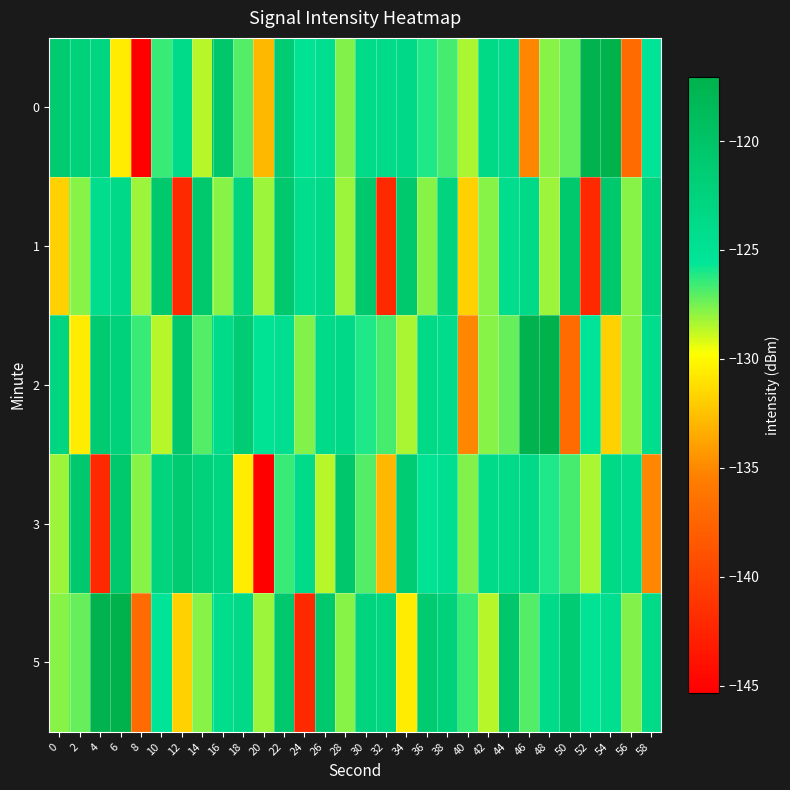

Reading left to right, list all the values displayed in this chart.

0: 0=-121.2	2=-122.4	4=-123.0	6=-130.6	8=-145.3	10=-126.5	12=-123.8	14=-128.6	16=-120.7	18=-127.0	20=-132.9	22=-121.4	24=-125.0	26=-124.6	28=-127.7	30=-123.9	32=-123.8	34=-123.7	36=-126.0	38=-126.7	40=-128.4	42=-123.5	44=-124.1	46=-135.1	48=-127.9	50=-127.2	52=-117.4	54=-117.1	56=-136.9	58=-125.4
1: 0=-131.8	2=-127.8	4=-124.3	6=-123.7	8=-128.2	10=-120.7	12=-142.0	14=-120.7	16=-127.8	18=-122.8	20=-128.2	22=-120.7	24=-124.3	26=-123.7	28=-128.2	30=-120.7	32=-142.0	34=-120.7	36=-127.8	38=-122.8	40=-131.8	42=-127.8	44=-124.3	46=-123.7	48=-128.2	50=-120.7	52=-142.0	54=-120.7	56=-127.8	58=-122.8
2: 0=-123.0	2=-130.6	4=-121.2	6=-122.4	8=-126.5	10=-128.6	12=-120.7	14=-127.0	16=-123.9	18=-121.4	20=-125.0	22=-124.6	24=-127.7	26=-123.8	28=-123.7	30=-126.0	32=-126.7	34=-128.4	36=-123.5	38=-124.1	40=-135.1	42=-127.9	44=-127.2	46=-117.4	48=-117.1	50=-136.9	52=-125.4	54=-131.8	56=-127.8	58=-124.3
3: 0=-128.2	2=-120.7	4=-142.0	6=-120.7	8=-127.8	10=-122.8	12=-121.2	14=-122.4	16=-123.0	18=-130.6	20=-145.3	22=-126.5	24=-123.8	26=-128.6	28=-120.7	30=-127.0	32=-132.9	34=-121.4	36=-125.0	38=-124.6	40=-127.7	42=-123.9	44=-123.8	46=-123.7	48=-126.0	50=-126.7	52=-128.4	54=-123.5	56=-124.1	58=-135.1
5: 0=-127.9	2=-127.2	4=-117.4	6=-117.1	8=-136.9	10=-125.4	12=-131.8	14=-127.8	16=-124.3	18=-123.7	20=-128.2	22=-120.7	24=-142.0	26=-120.7	28=-127.8	30=-122.8	32=-123.0	34=-130.6	36=-121.2	38=-122.4	40=-126.5	42=-128.6	44=-120.7	46=-127.0	48=-123.9	50=-121.4	52=-125.0	54=-124.6	56=-127.7	58=-123.8